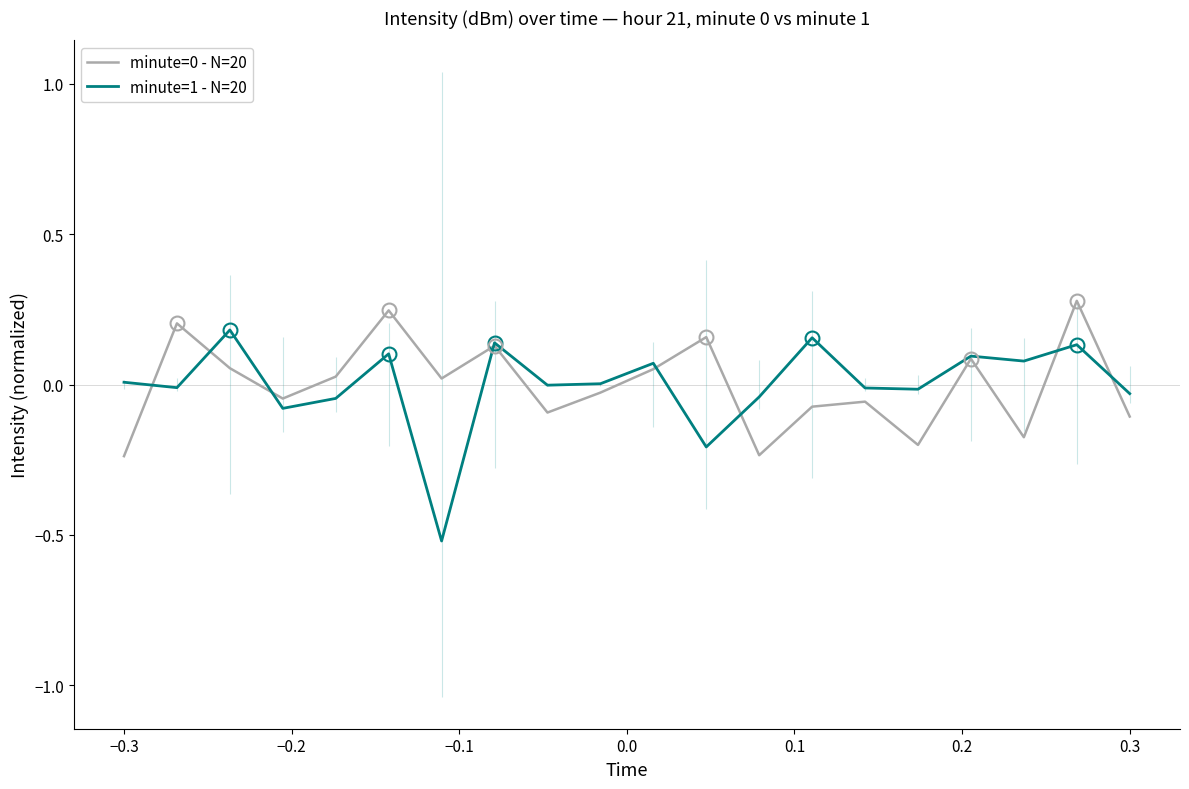

What is the maximum value for minute=0 - N=20?

0.3